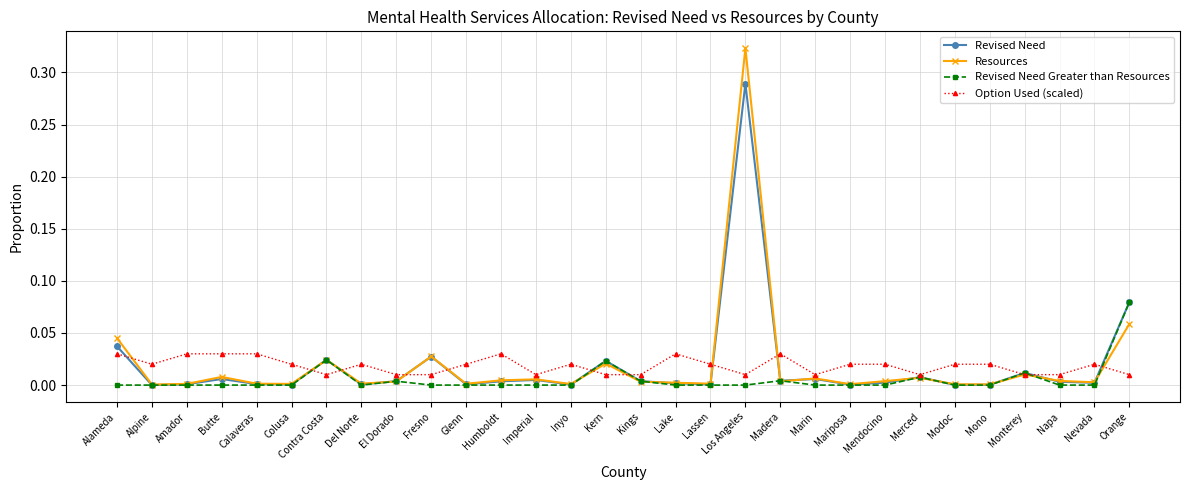

Which series has the widest spread of values?

Resources